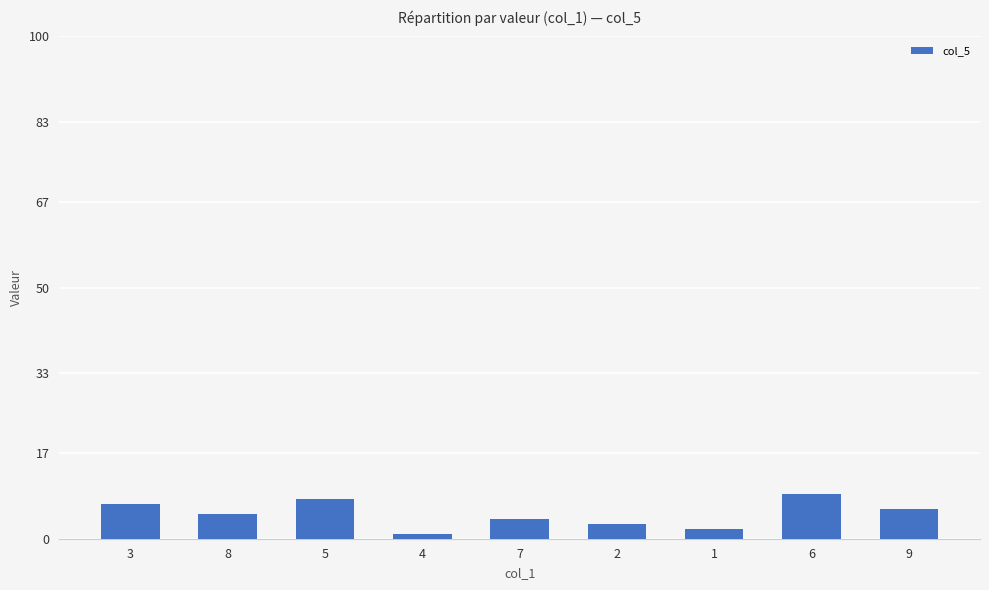

What is the change in value from 4 to 2?

+2